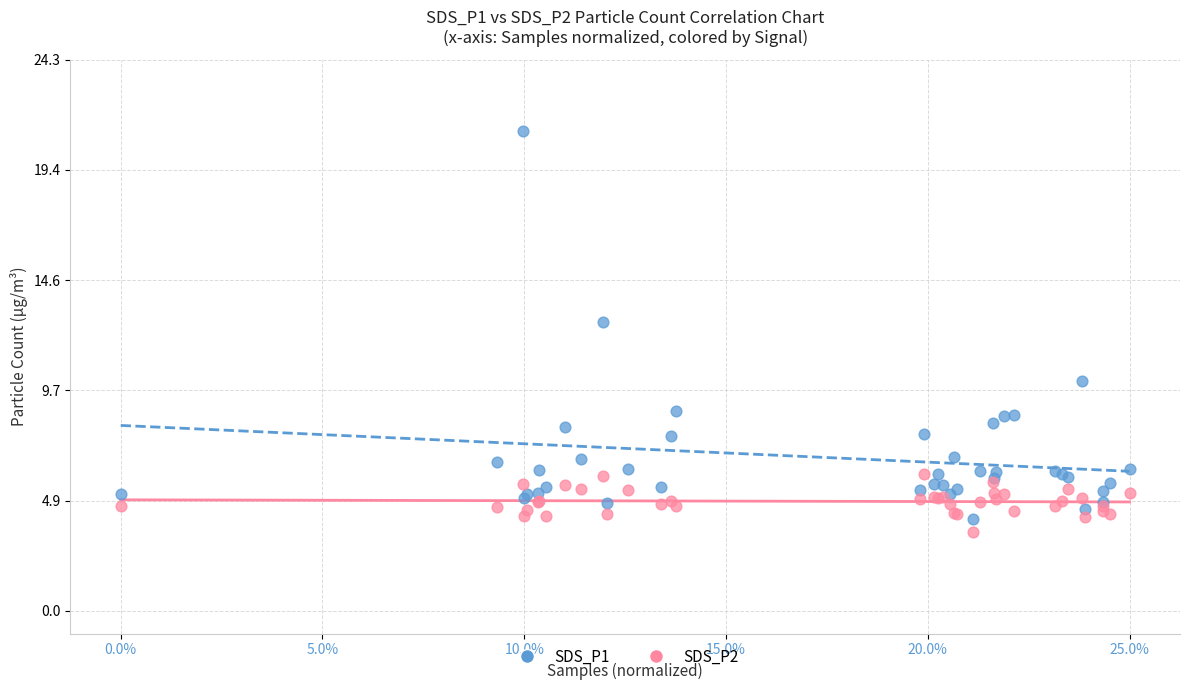

Across all series, what Y value is closest to 12?

12.7